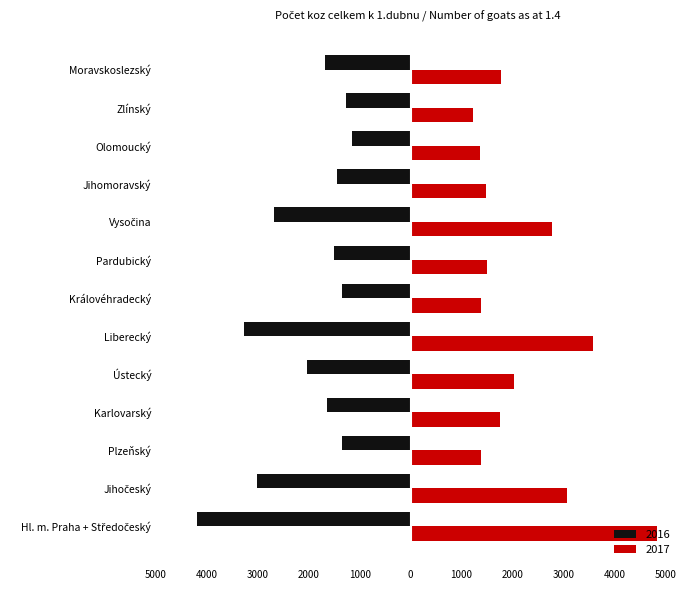

What position from the right is Pardubický?

6